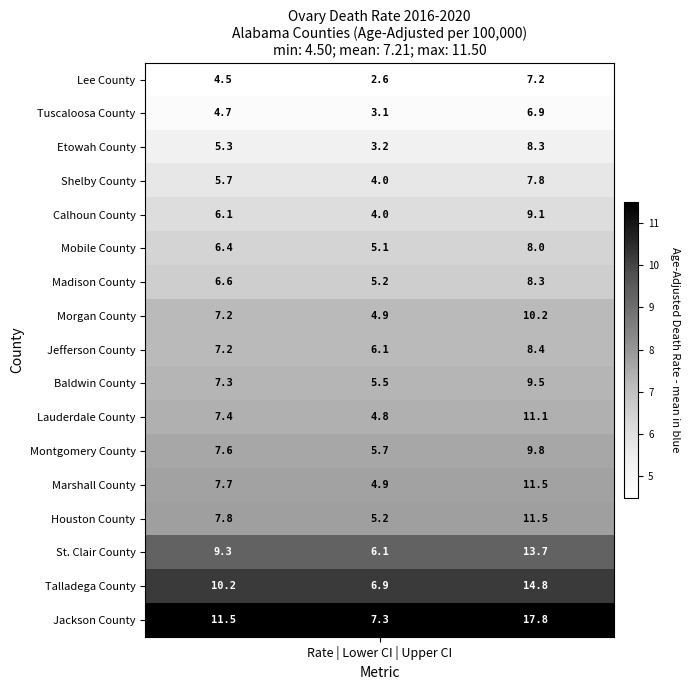

What is the spread (max minus min) of values at 2?

10.9